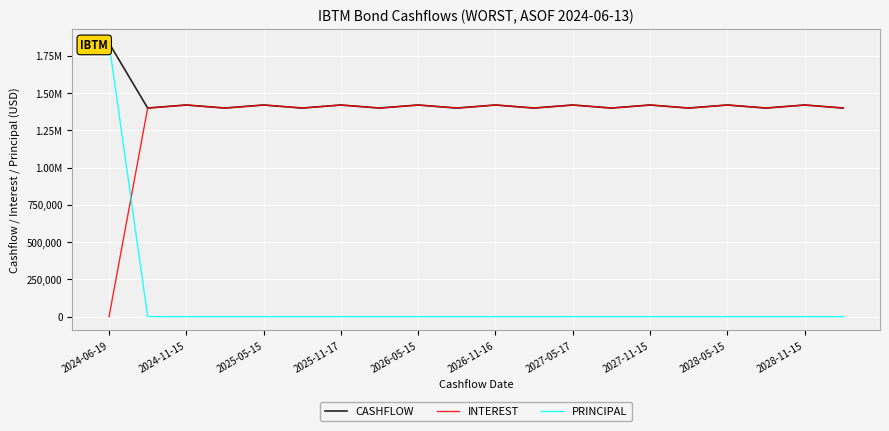

True or false: PRINCIPAL and CASHFLOW cross at least once.

False